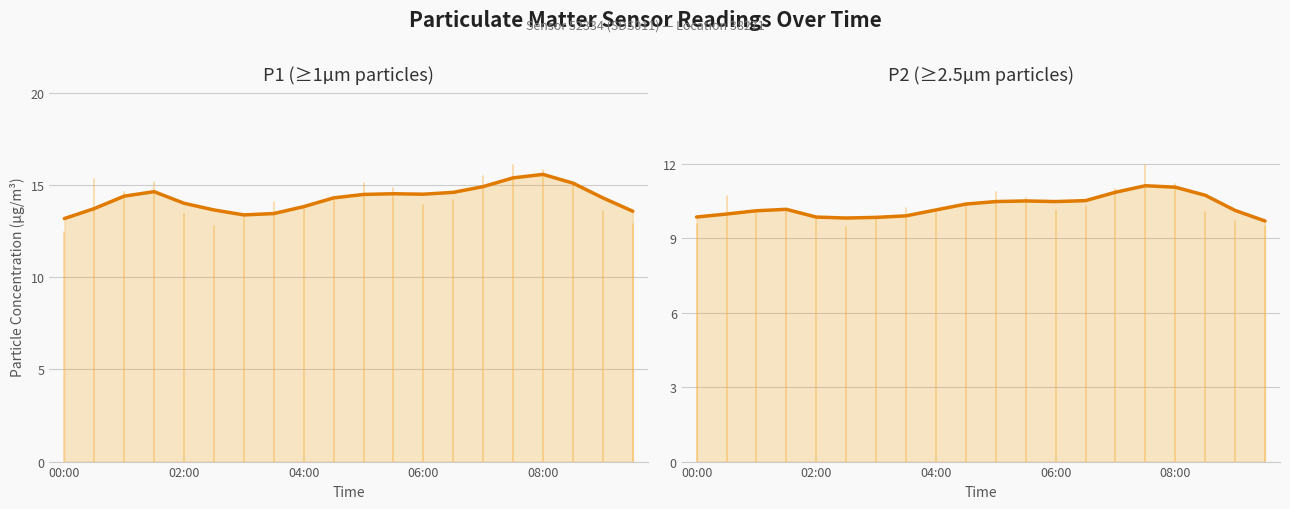

What are all the series names shown in the legend?

P1 (≥1µm particles), P2 (≥2.5µm particles)